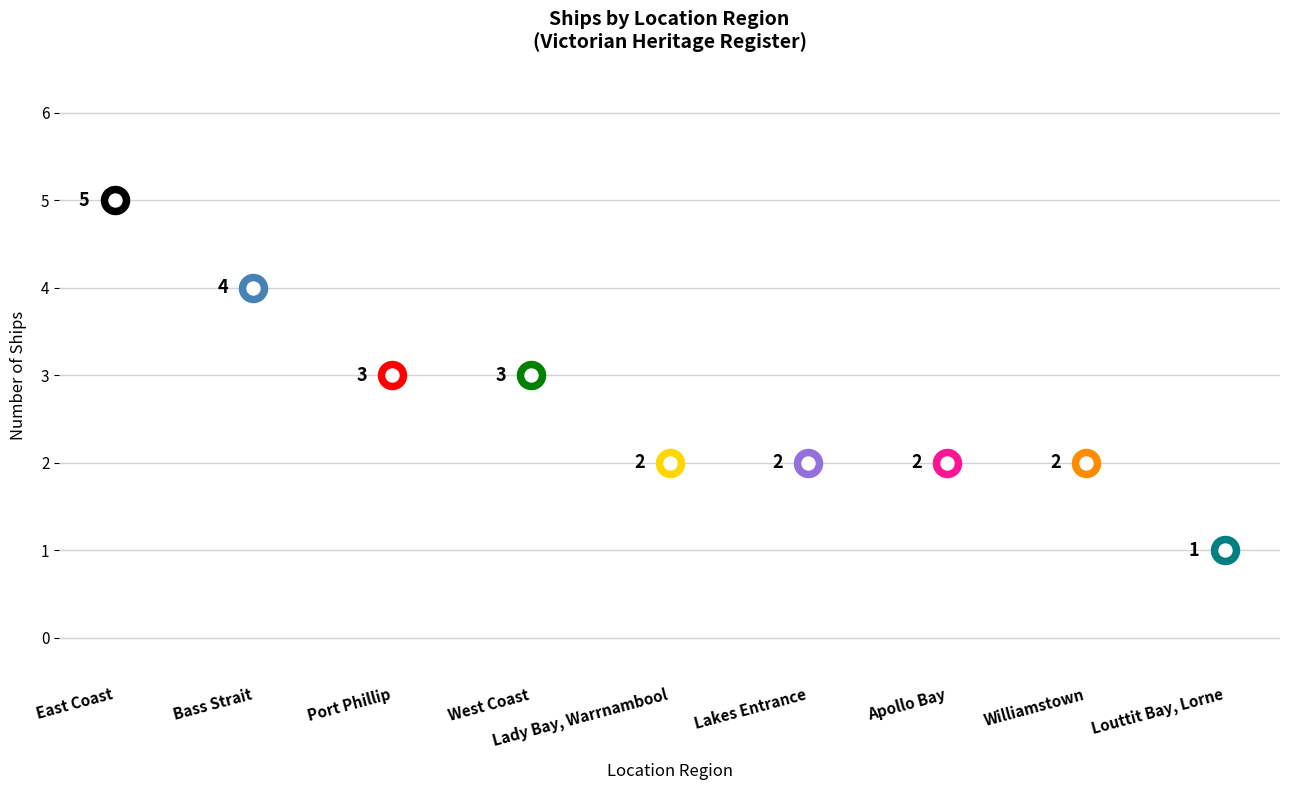

What is the change in value from Bass Strait to Lakes Entrance?

-2